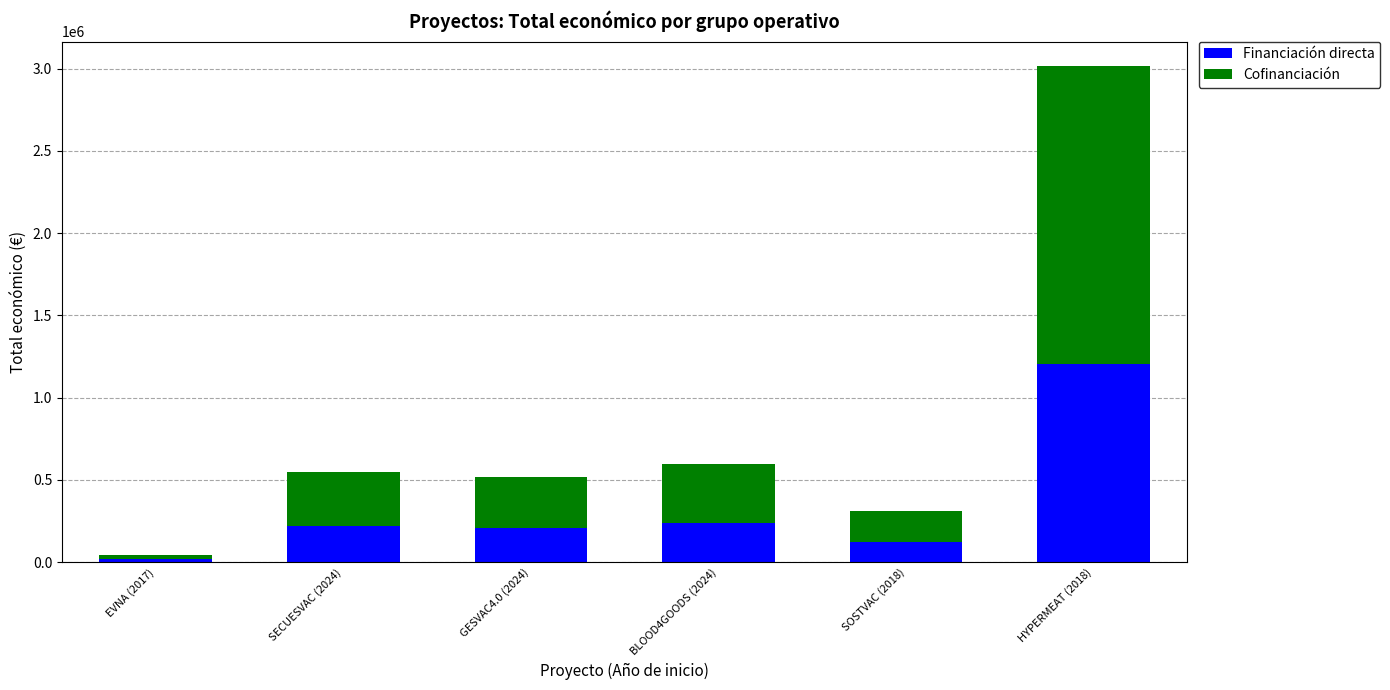

What is the sum of all Financiación directa values?

2014565